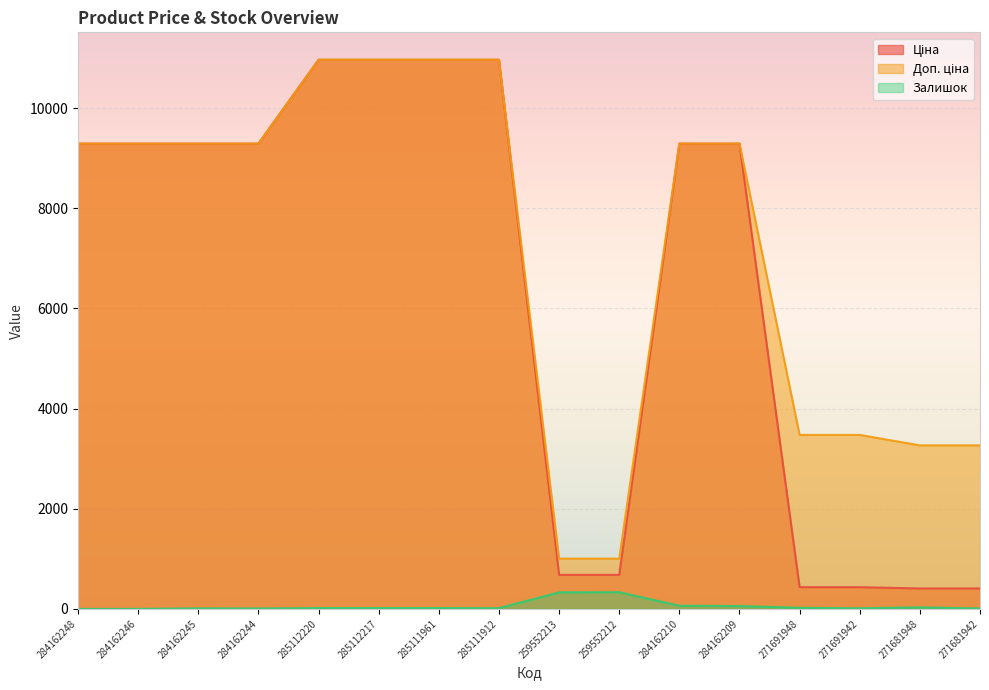

Read the Доп. ціна value at 284162245.

9290.5